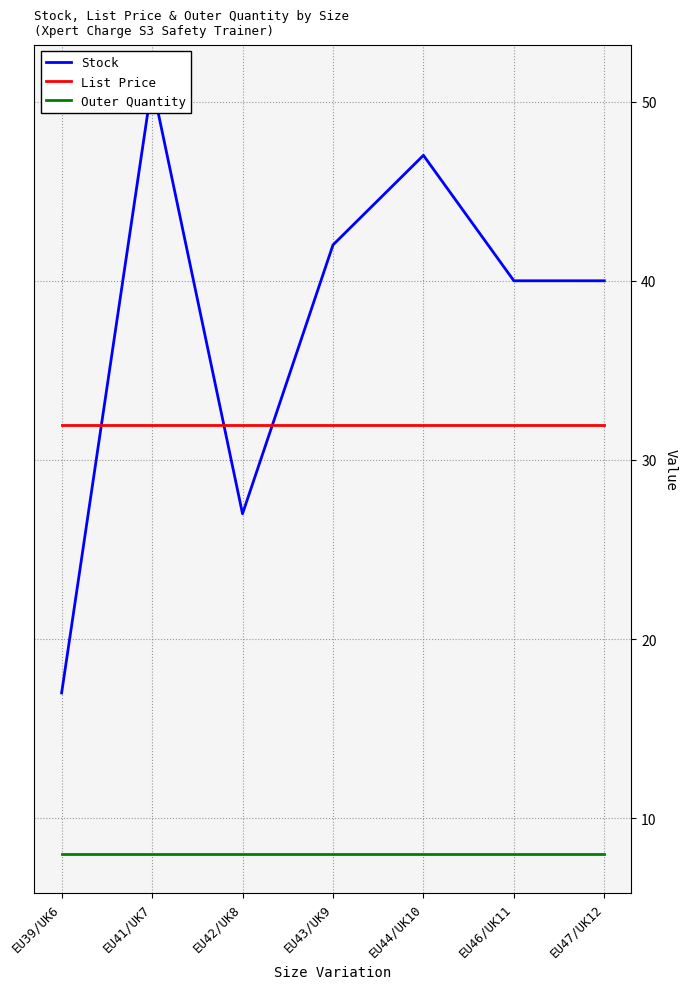

What is the approximate value of Outer Quantity at EU42/UK8?

8.0